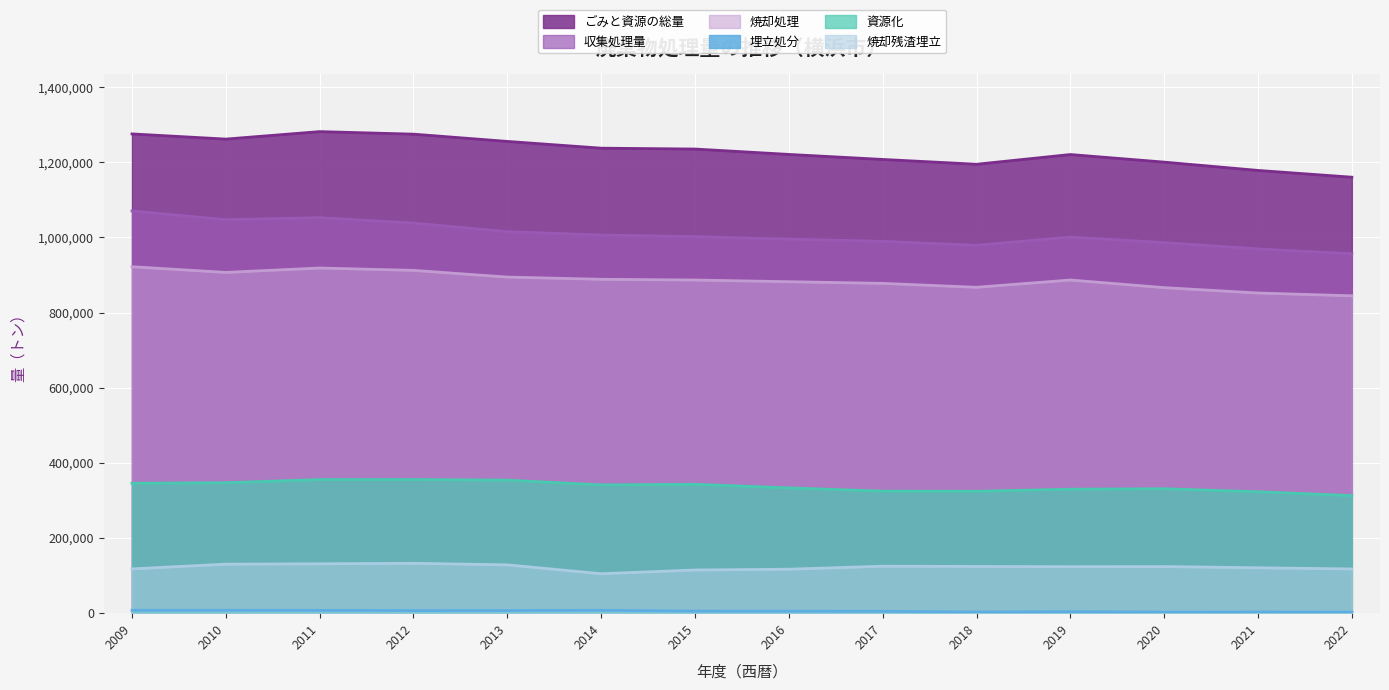

What is the average value of the 埋立処分 series?

5447